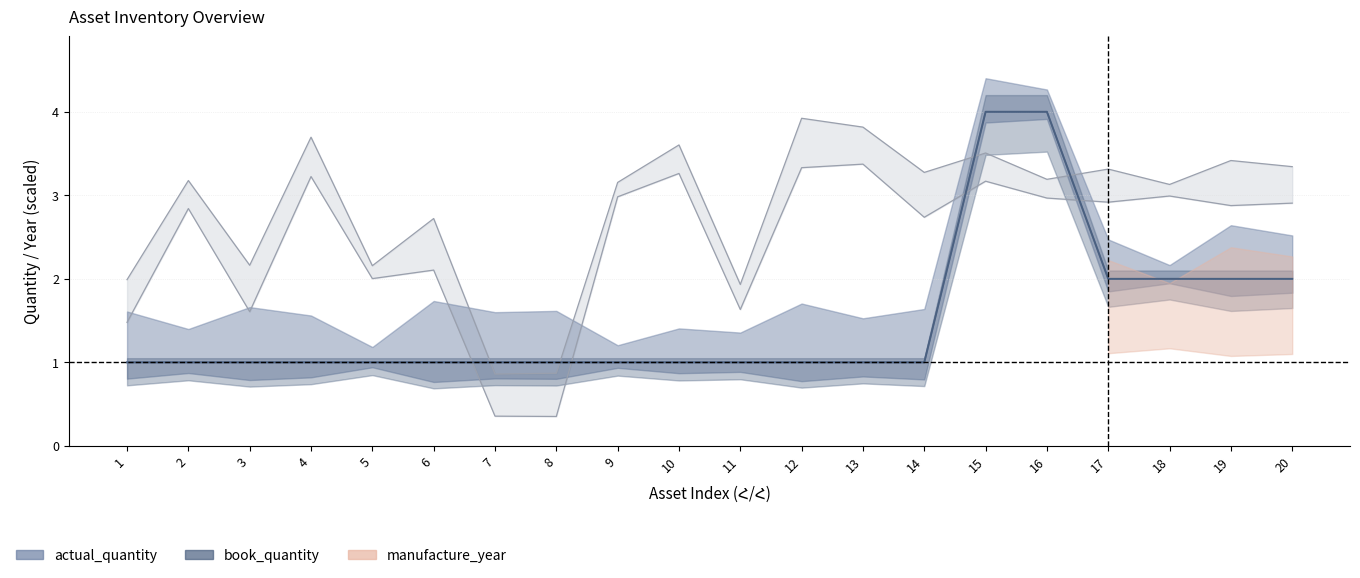

What is the smallest value displayed?

0.4